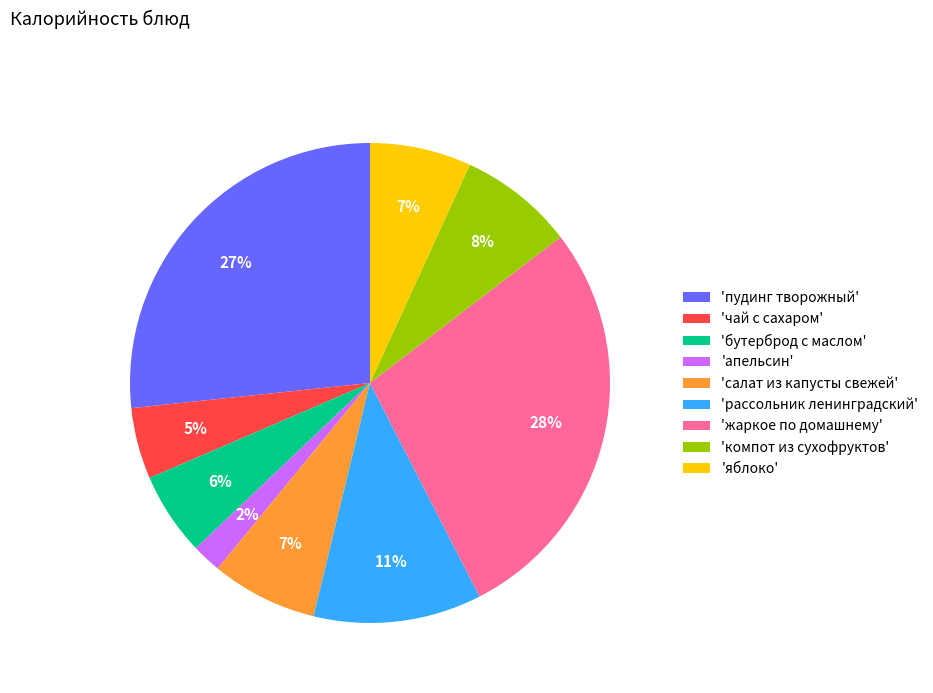

What is the ratio of the value at 'рассольник ленинградский' to the value at 'салат из капусты свежей'?

1.6